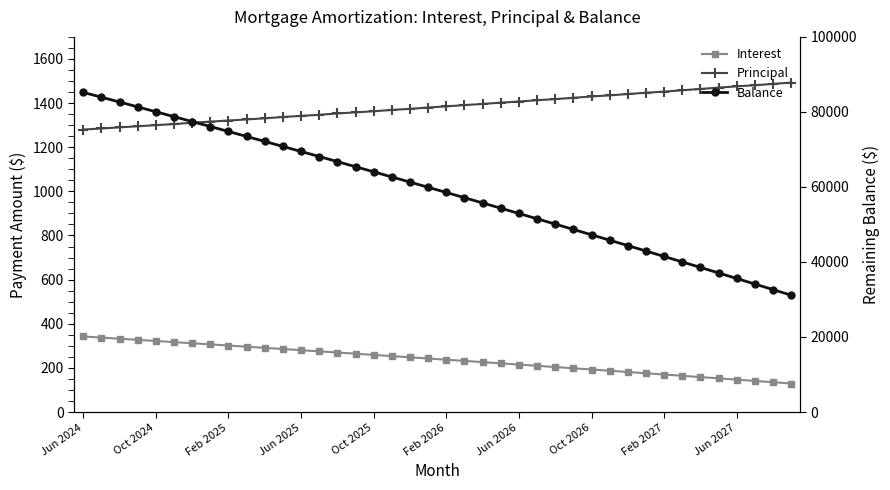

Which series has the largest total across all categories?

Balance